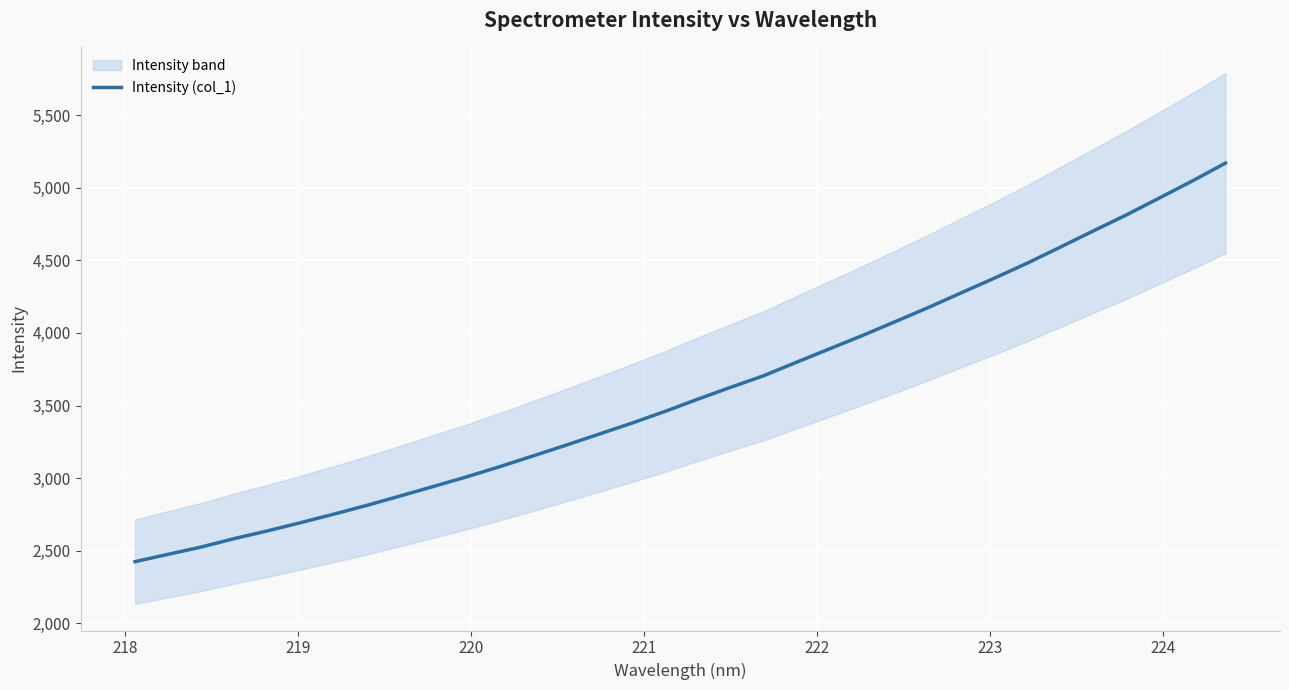

What is the greatest value displayed?

5168.9